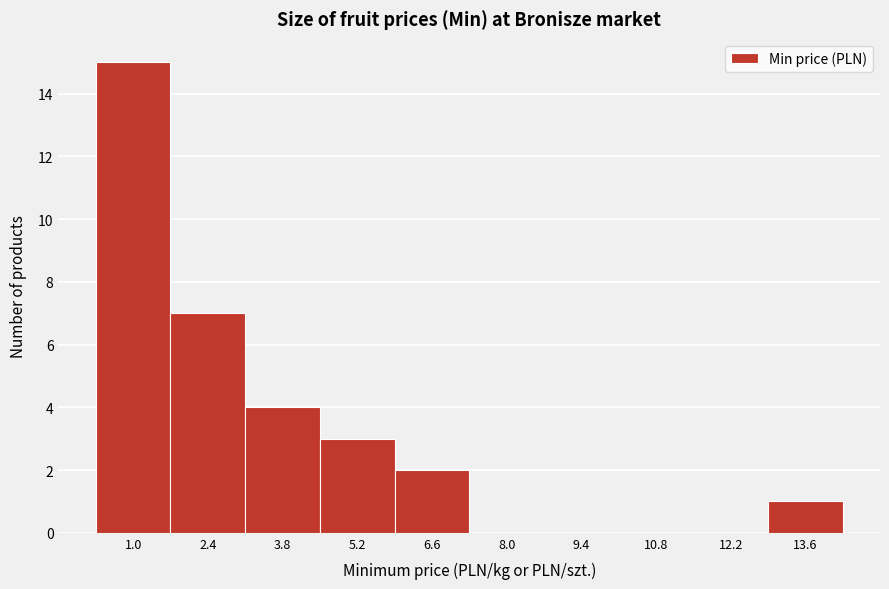

Reading left to right, extract all data points from this chart.

1.0=15	2.4=7	3.8=4	5.2=3	6.6=2	8.0=0	9.4=0	10.8=0	12.2=0	13.6=1